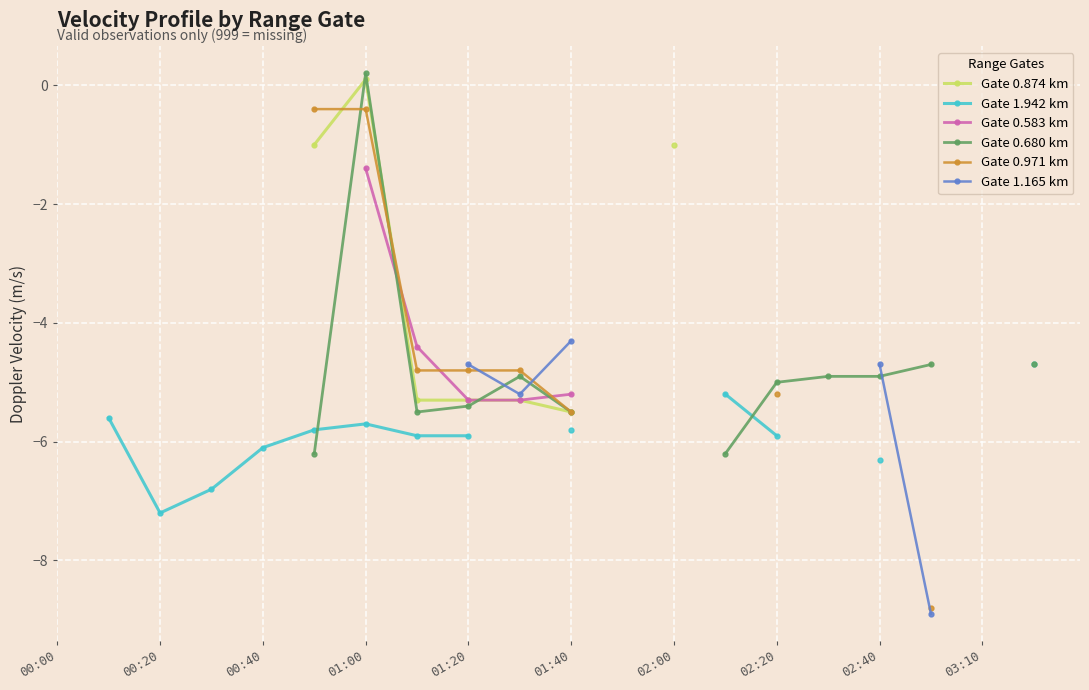

How many lines are shown in the chart?

6